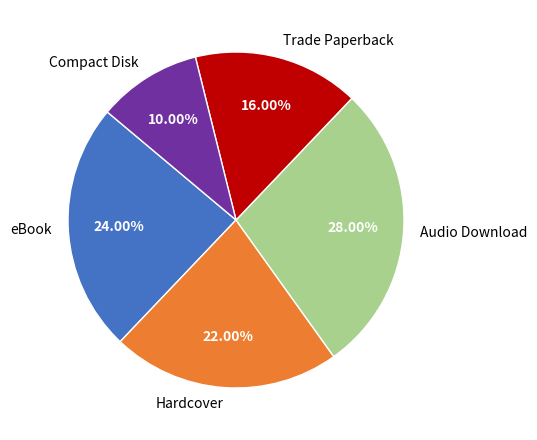

Count the number of slices in the pie.

5